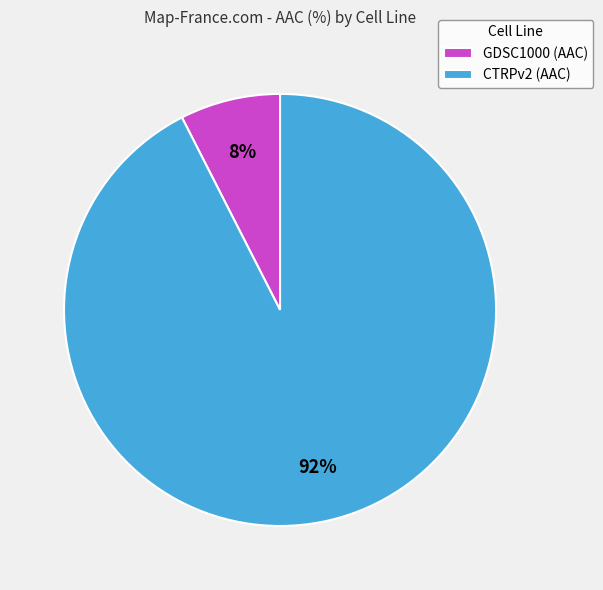

Which category has the smallest portion of the pie?

GDSC1000